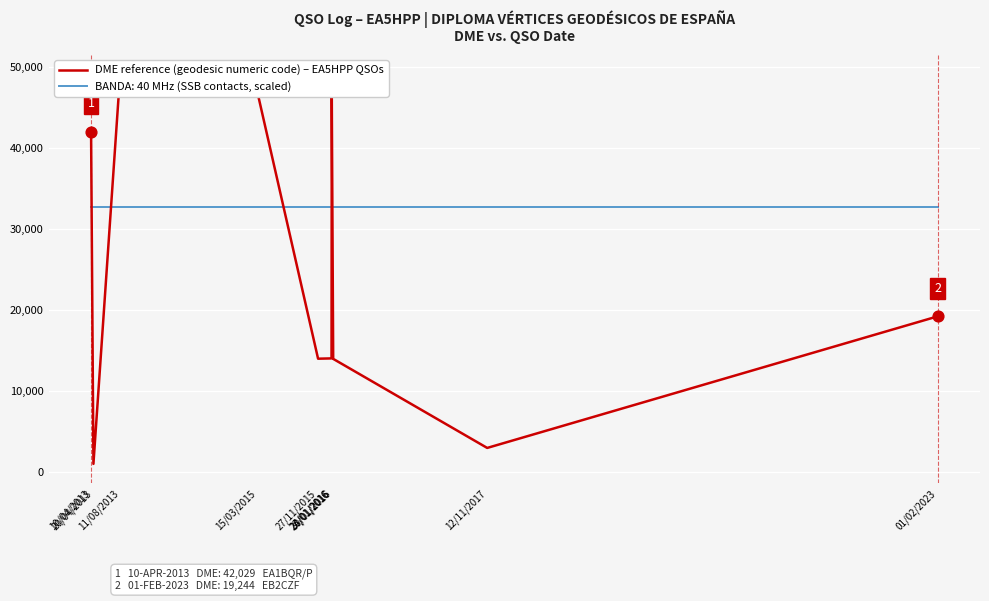

What are all the series names shown in the legend?

DME (geodesic reference code, numeric), BANDA (MHz, scaled)